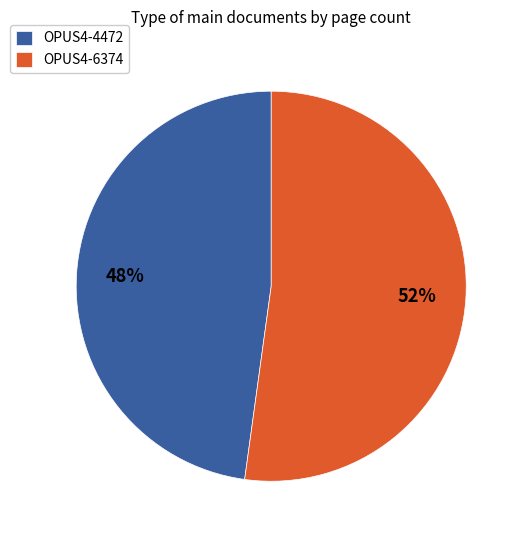

What is the largest slice in the pie chart?

OPUS4-6374